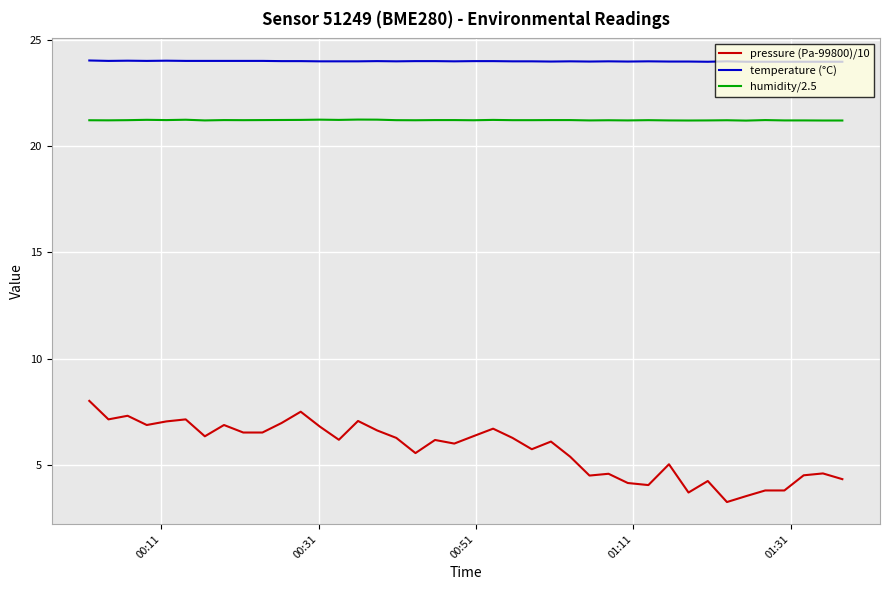

True or false: temperature (°C) and humidity/2.5 intersect in this chart.

False